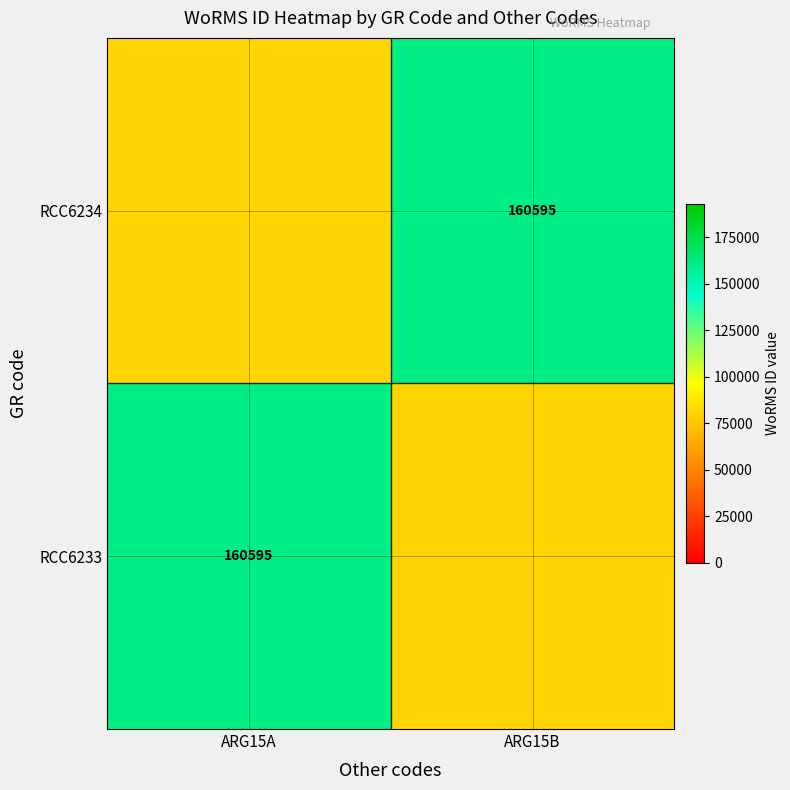

At how many categories does at least one series exceed 82215?

2